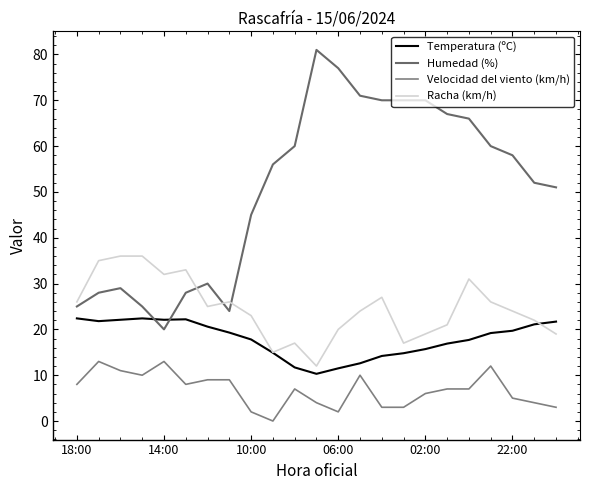

True or false: Racha (km/h) has more than 1 interior local peaks.

True